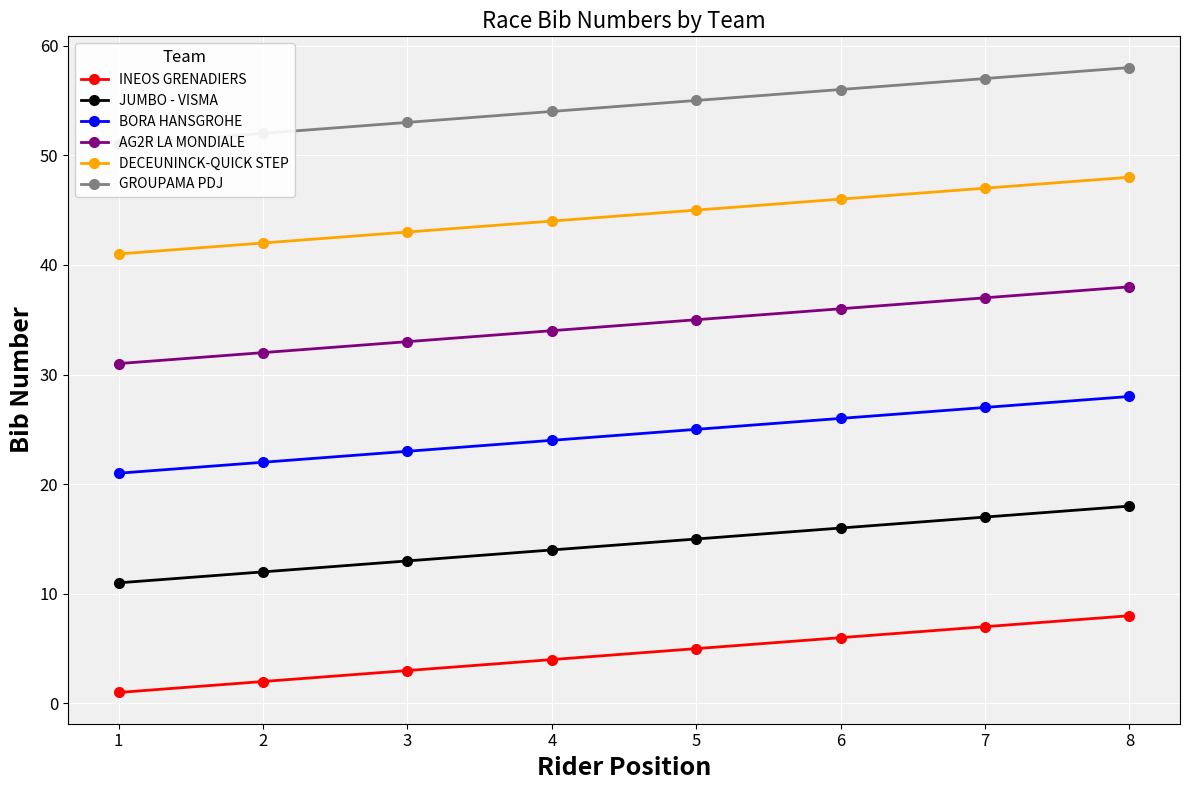

Does the chart display data point markers on the line(s)?

Yes